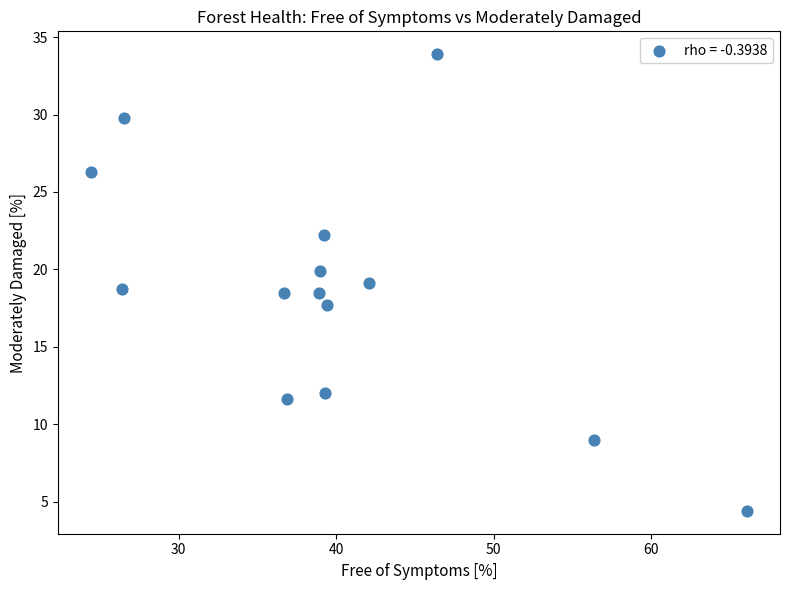

What is the range of Y values (max minus min)?

29.5